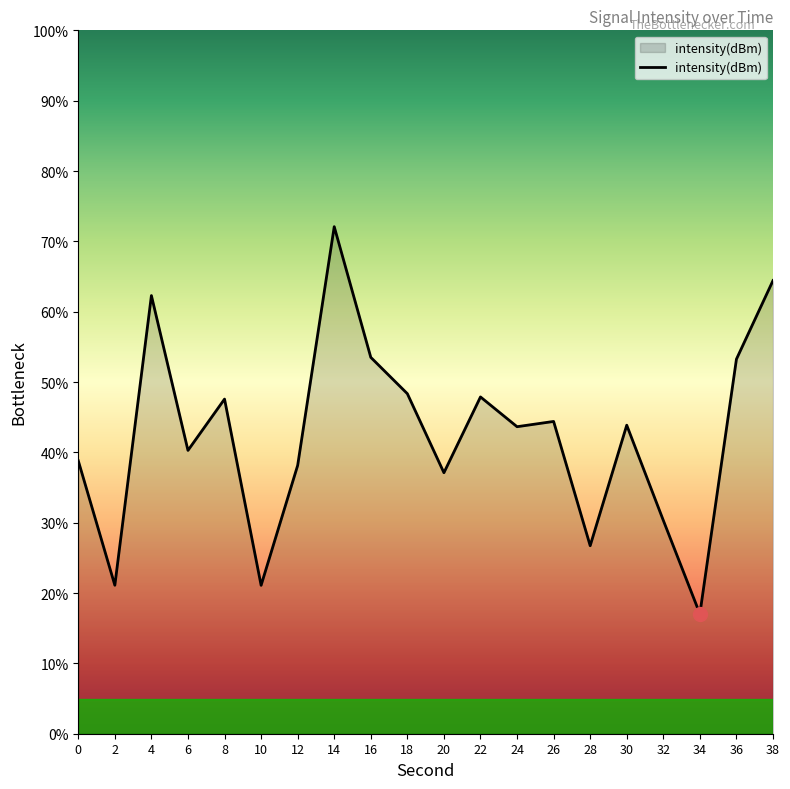

What is the minimum value shown in the chart?

17.0